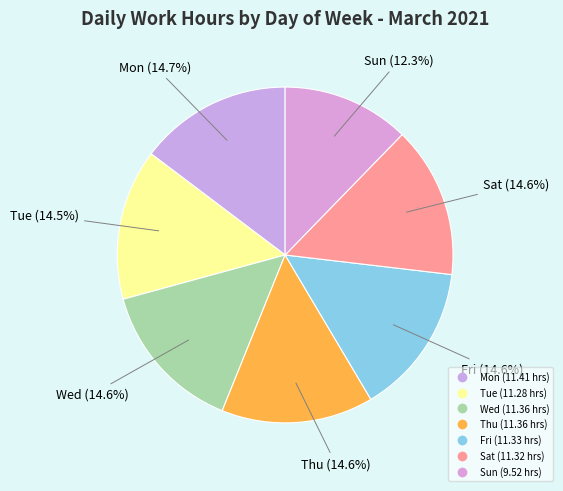

To the nearest percent, what is the combined percentage of Tue and Wed?

29%